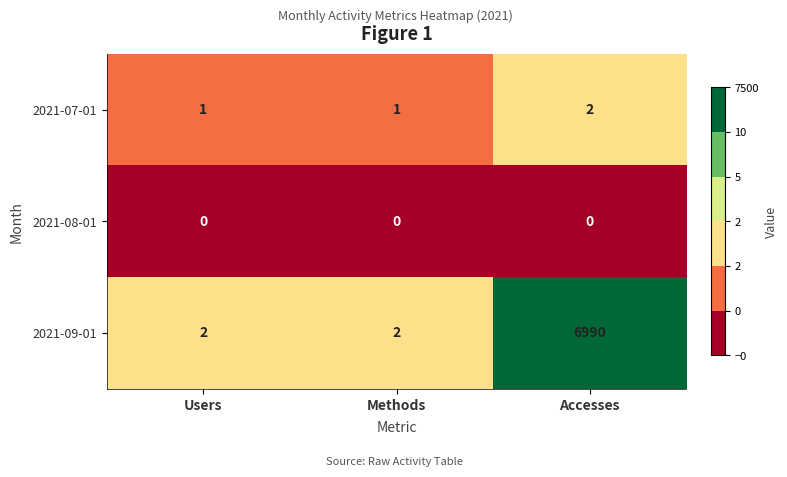

What is the sum of all 2021-09-01 values?

6994